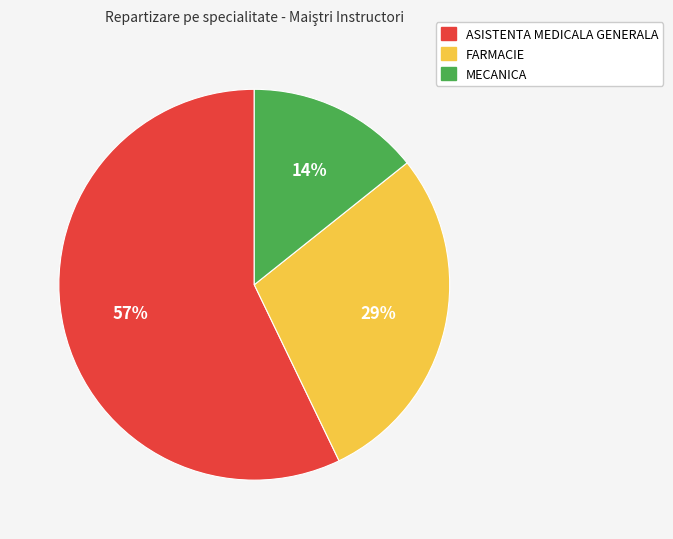

True or false: FARMACIE accounts for 29% of the total.

True